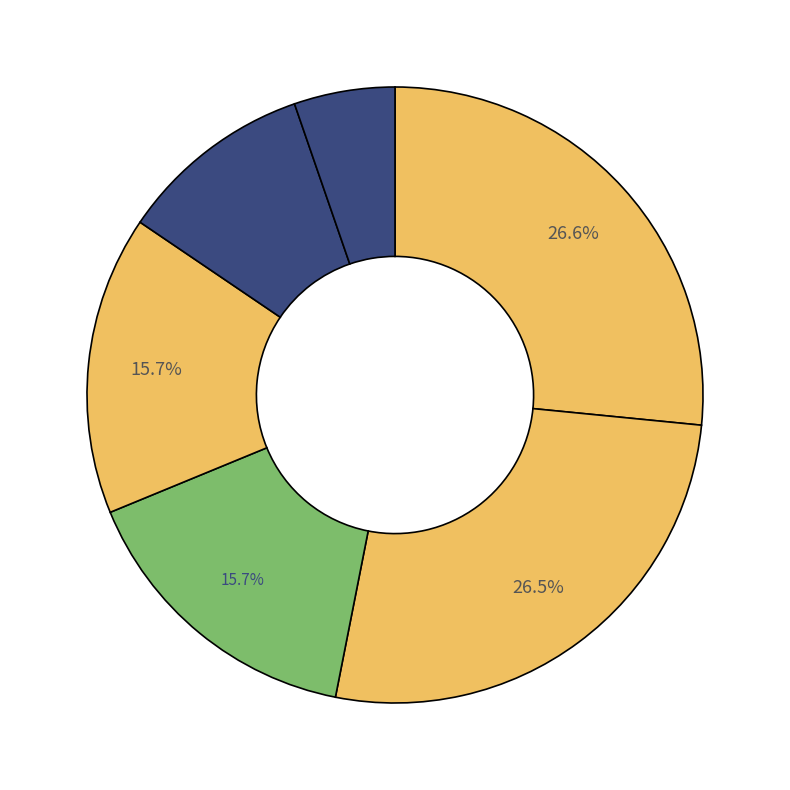

Count the number of slices in the pie.

6